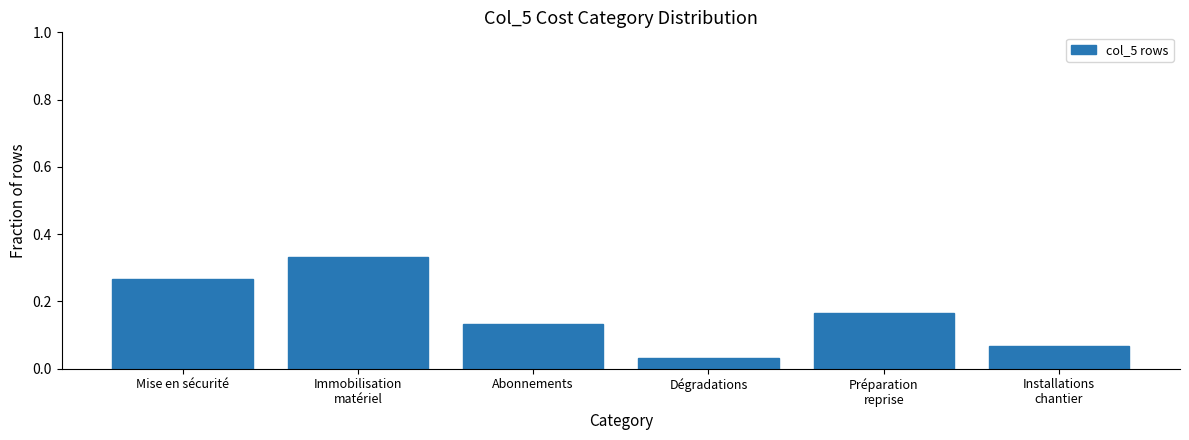

Between Abonnements and Mise en sécurité, which is larger?

Mise en sécurité